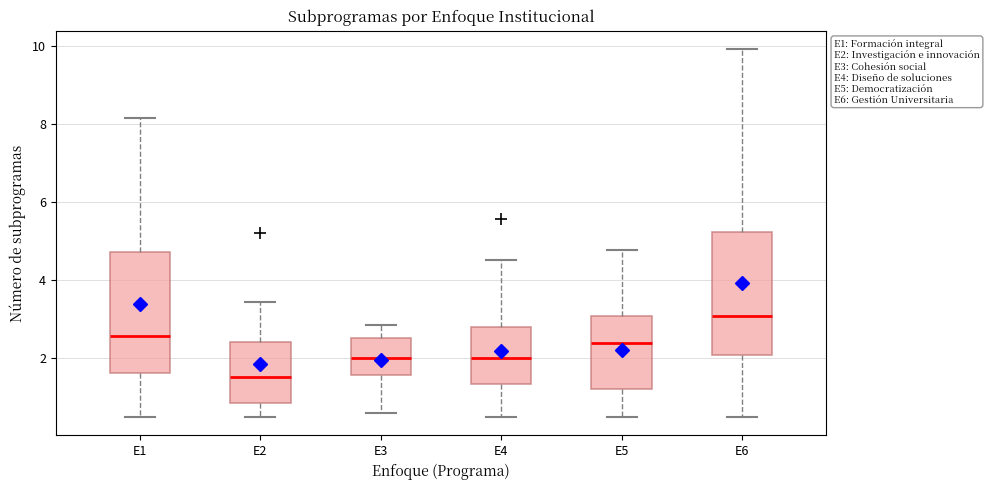

Reading left to right, transcribe this box plot: for each box, give where its median line is, the range the box spans, and where its two whiskers end, as read against the y-axis. The values are not printed on the chart, so give them approximately, as read against the axis.

E1: median 2.6, box 1.6 to 4.8, whiskers 0.6 to 8.2
E2: median 1.6, box 0.8 to 2.4, whiskers 0.6 to 3.4
E3: median 2.0, box 1.6 to 2.6, whiskers 0.6 to 2.8
E4: median 2.0, box 1.4 to 2.8, whiskers 0.6 to 4.6
E5: median 2.4, box 1.2 to 3.0, whiskers 0.6 to 4.8
E6: median 3.0, box 2.0 to 5.2, whiskers 0.6 to 10.0